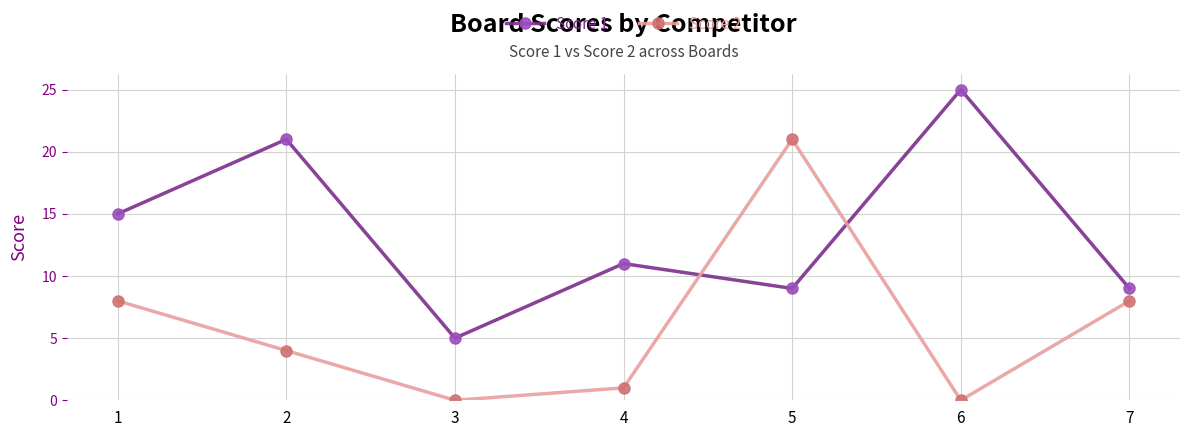

What is the difference between the Score 1 values at 5 and 1?

6